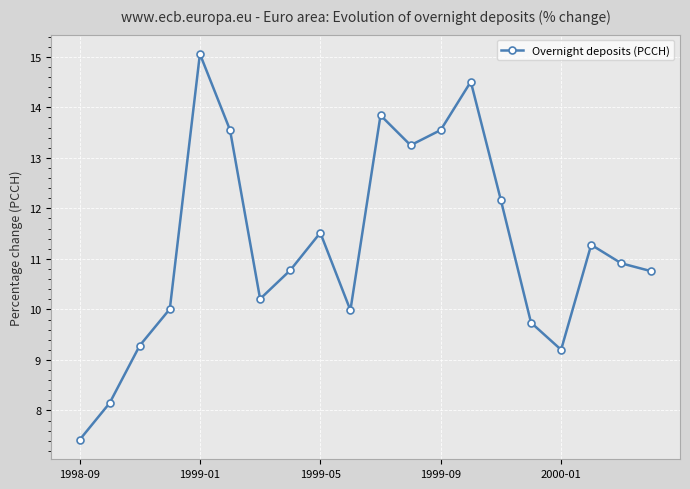

True or false: there are more than 2 points higher than both neighbors.

True